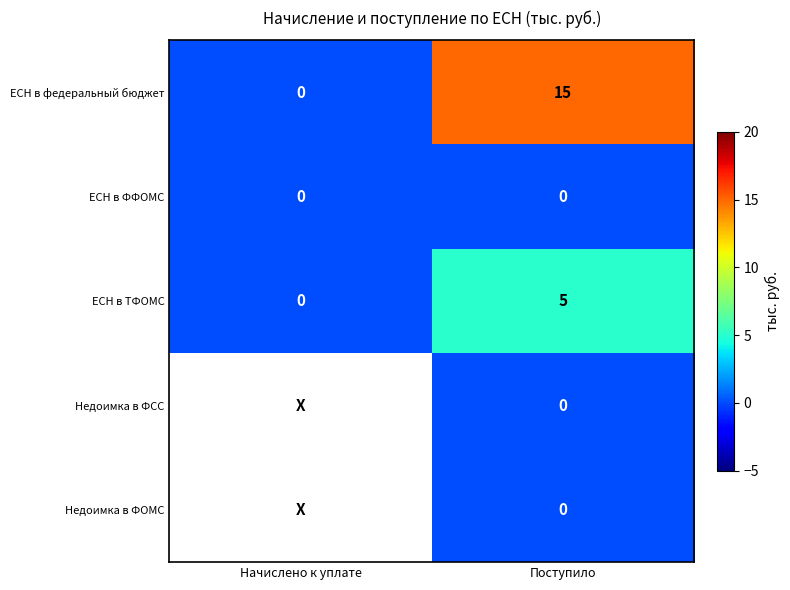

What is the spread (max minus min) of values at Поступило?

15